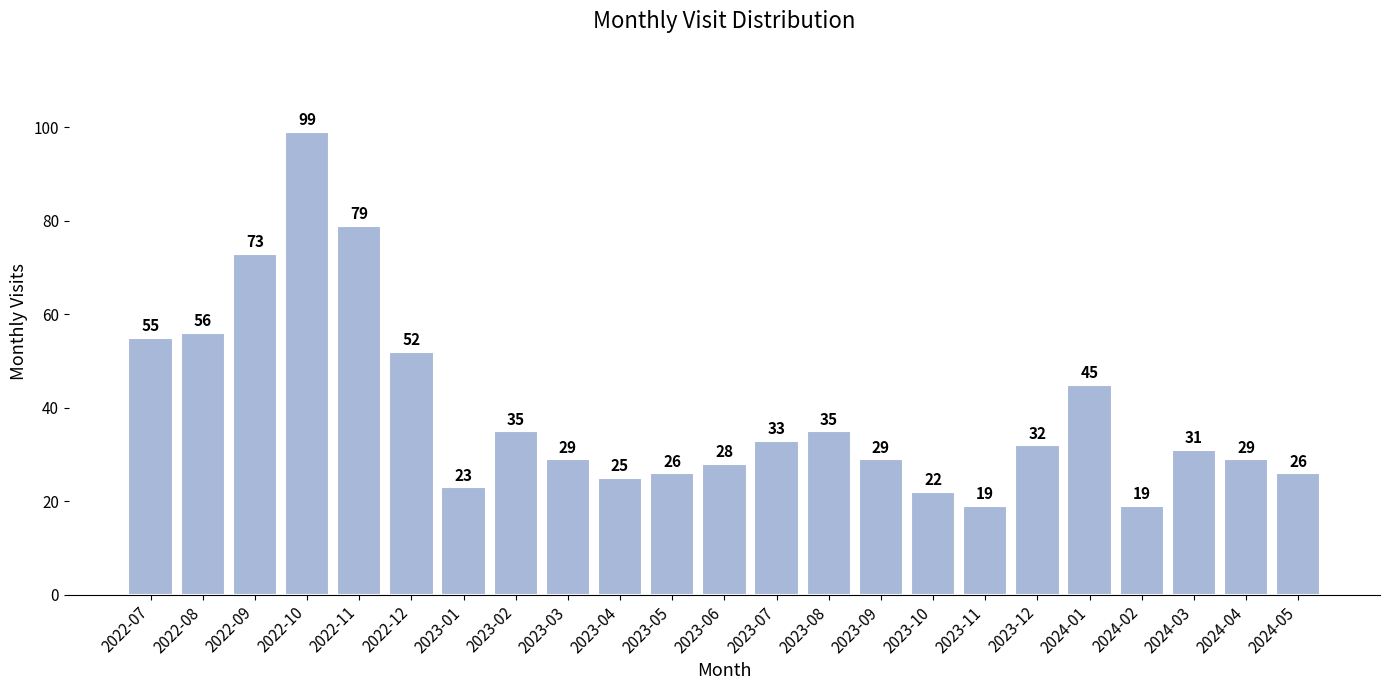

Reading right to left, what are all the values shown in this chart?

26	29	31	19	45	32	19	22	29	35	33	28	26	25	29	35	23	52	79	99	73	56	55